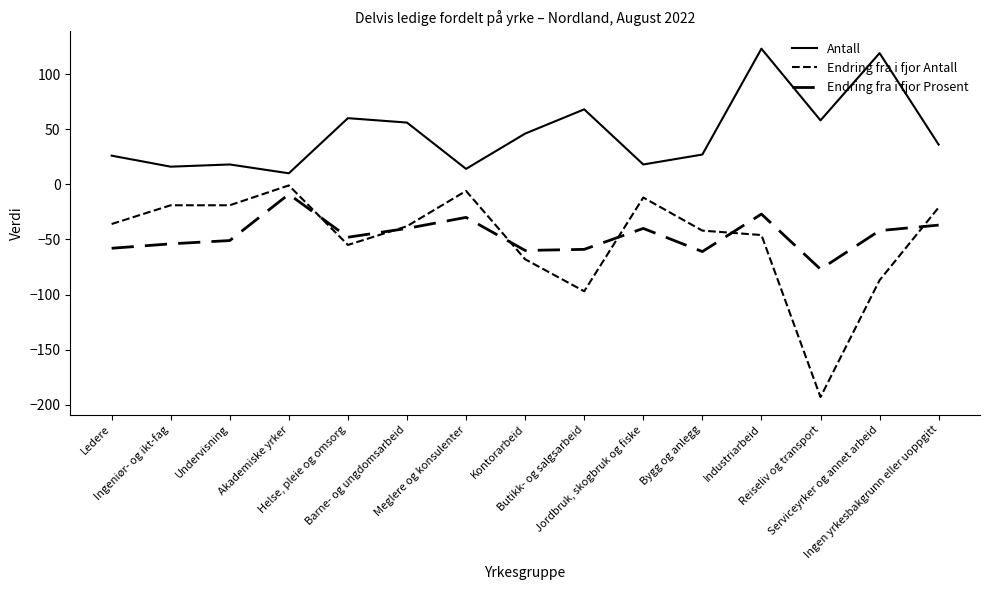

At which label does Endring fra i fjor Prosent reach its minimum?

Reiseliv og transport